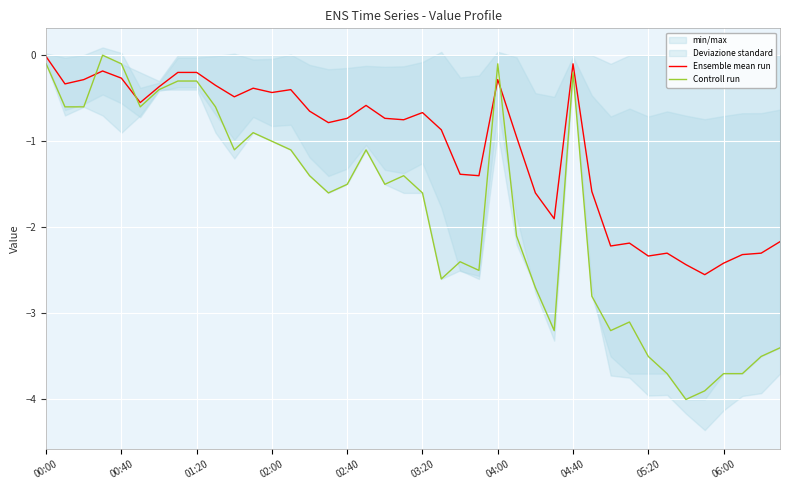

How many times do Controll run and Ensemble mean run cross each other?

4